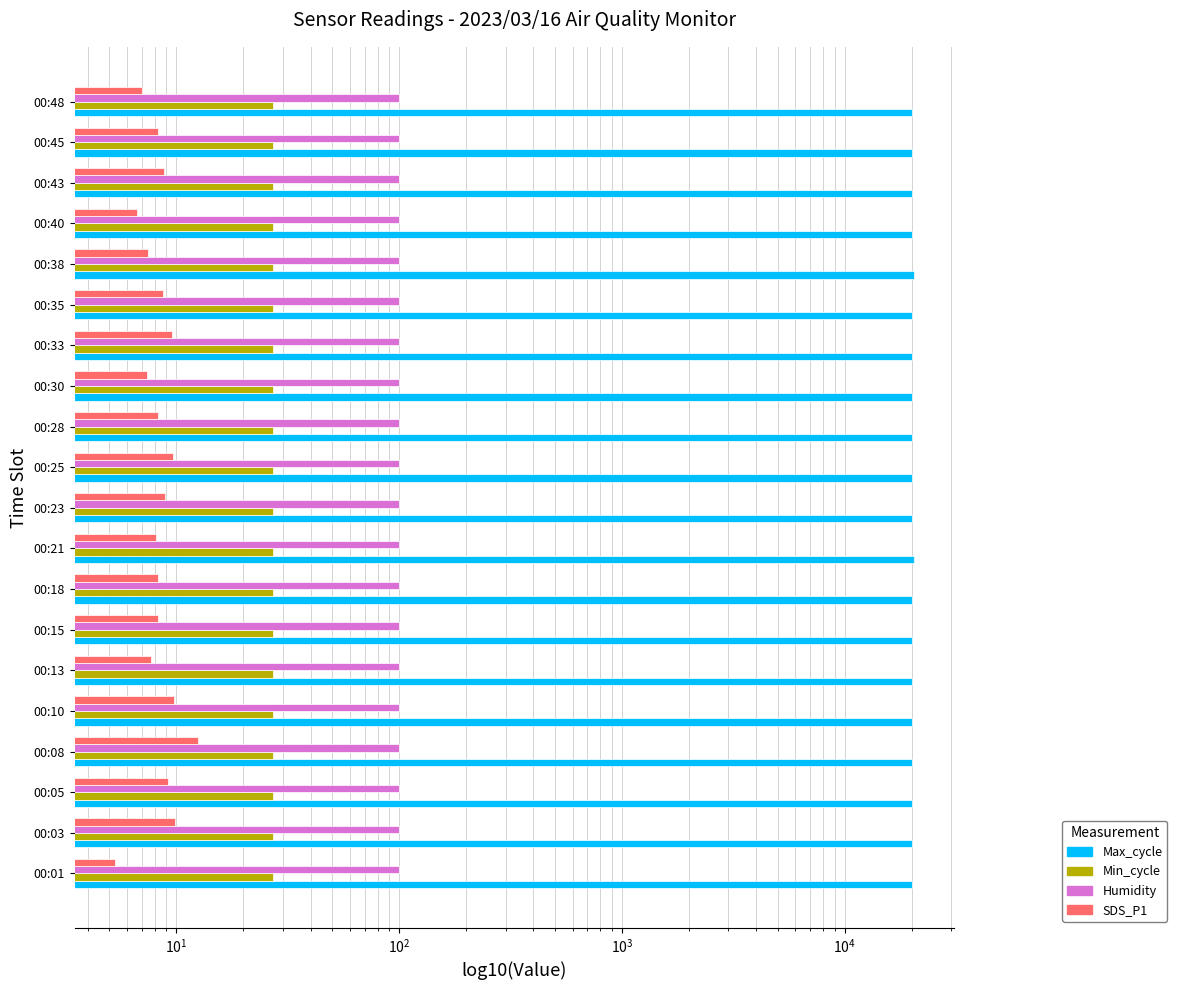

What value does the Max_cycle series have at 00:21?

20402.0